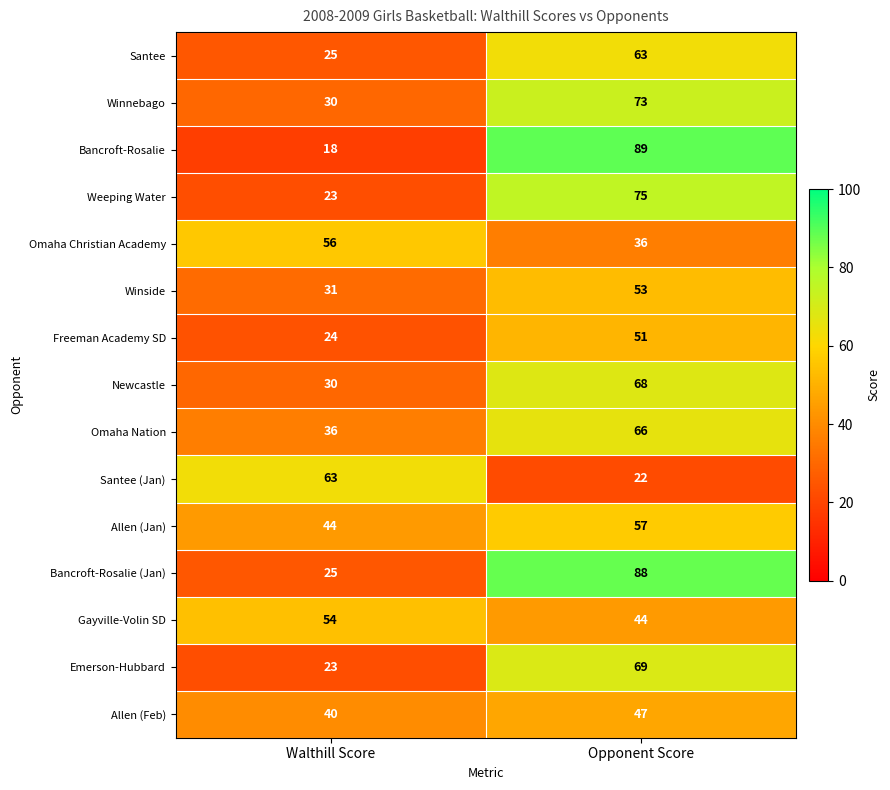

Rank the categories by Weeping Water value from highest to lowest.

Opponent Score, Walthill Score